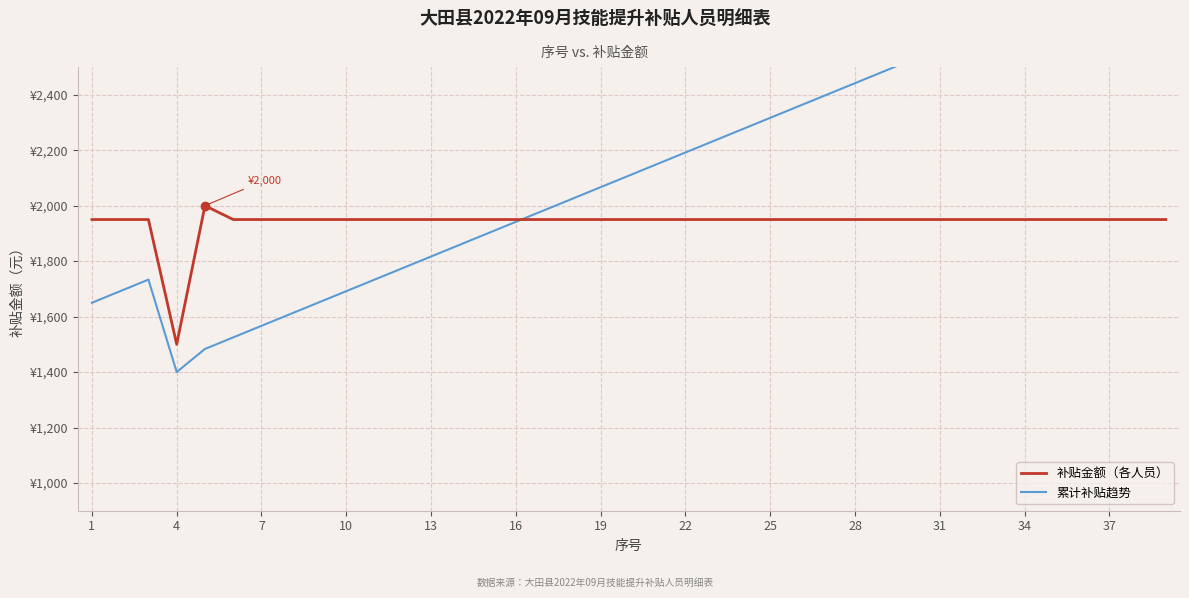

How many values in the 补贴金额（各人员） series are below 1950?

1